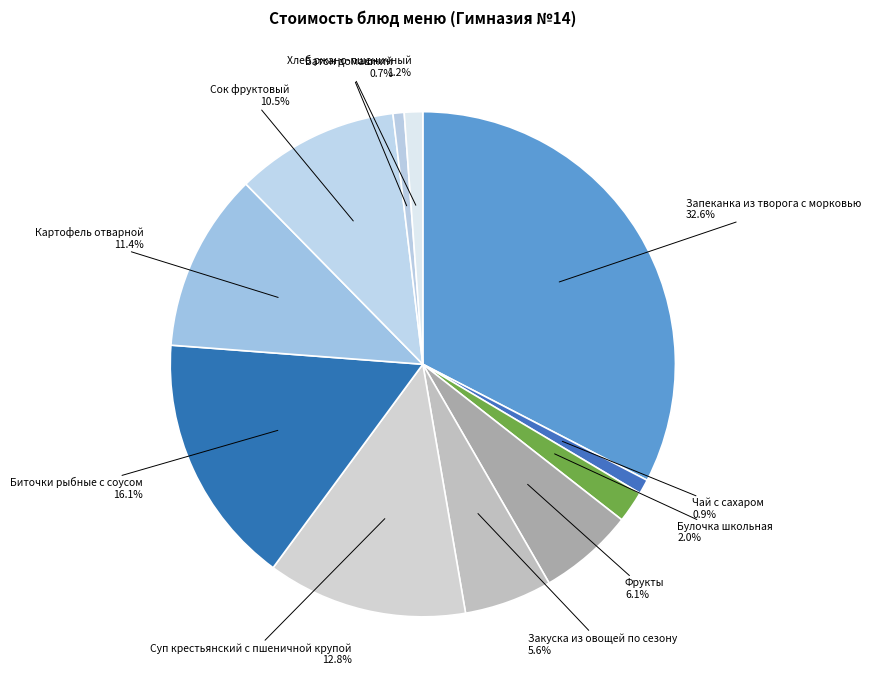

Is the sum of Сок фруктовый and Закуска из овощей по сезону greater than half?

No